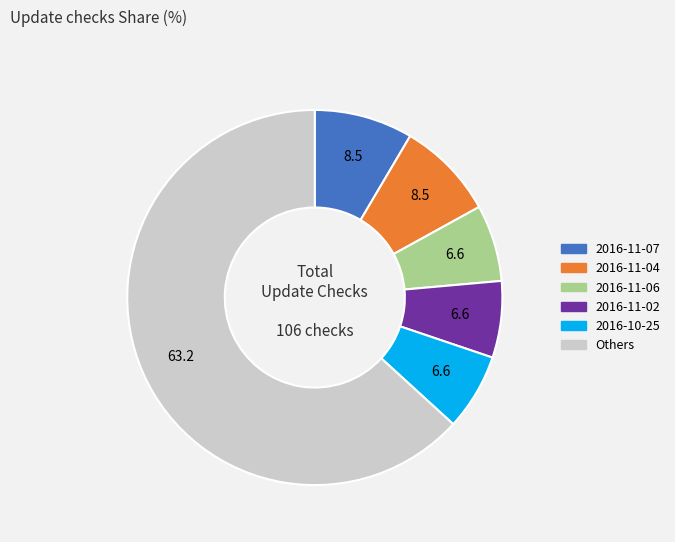

Does any single category account for the majority?

Yes